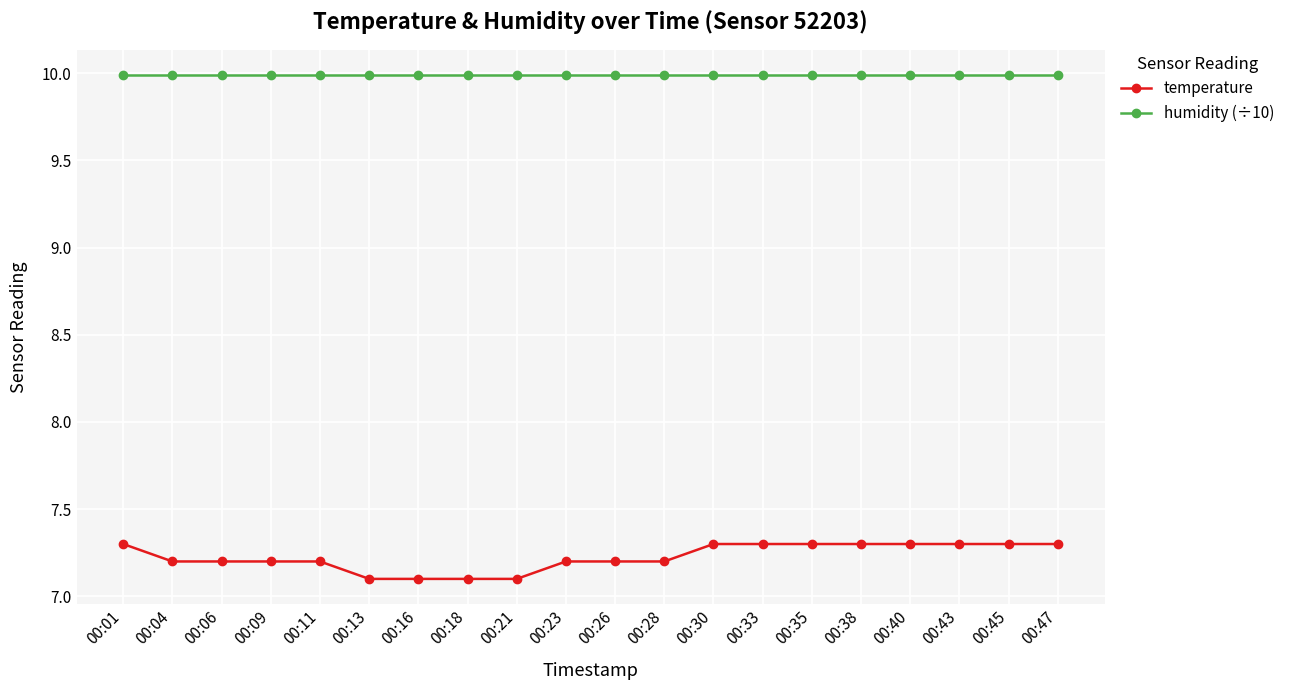

The value of humidity (÷10) at 00:40 is 6.6. True or false?

False